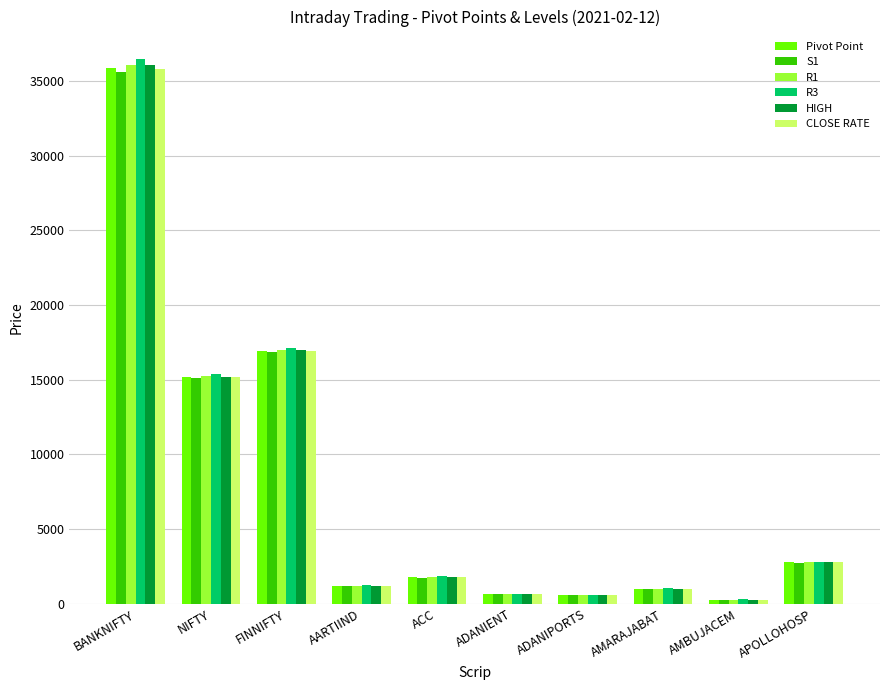

At which category is the sum across all series the highest?

BANKNIFTY